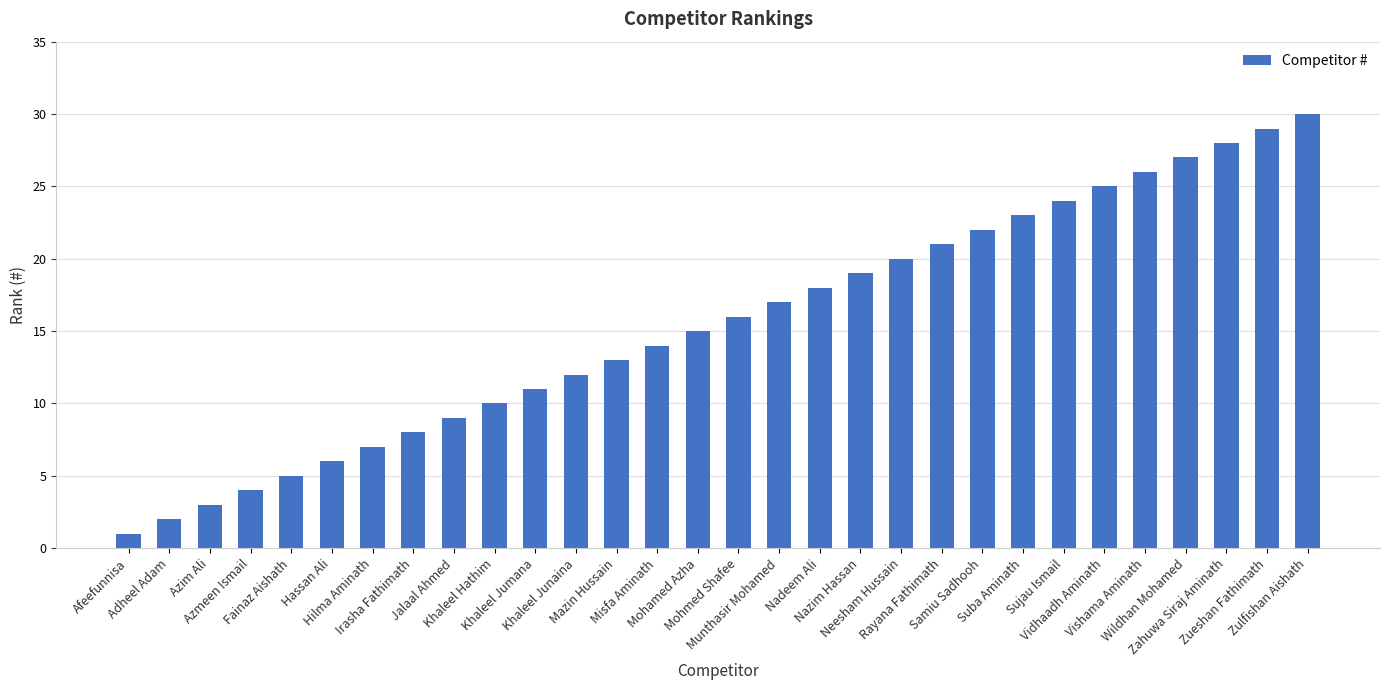

How many distinct data groups are displayed?

1